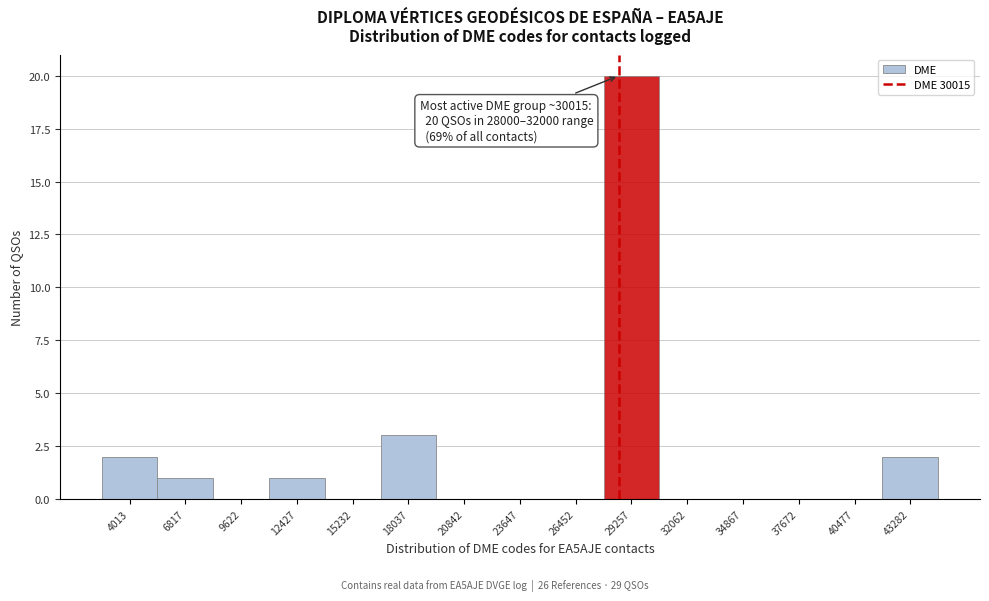

Reading left to right, what are all the values shown in this chart?

4013=2	6817=1	9622=0	12427=1	15232=0	18037=3	20842=0	23647=0	26452=0	29257=20	32062=0	34867=0	37672=0	40477=0	43282=2